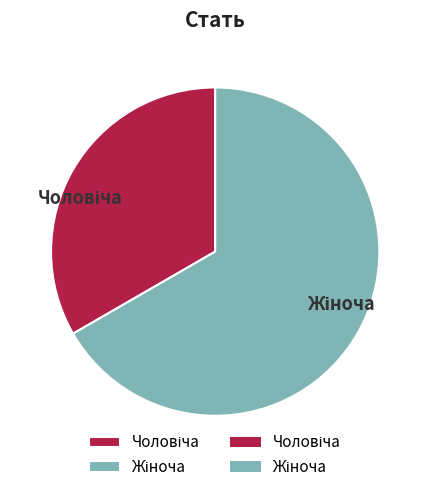

Does any single category account for the majority?

Yes